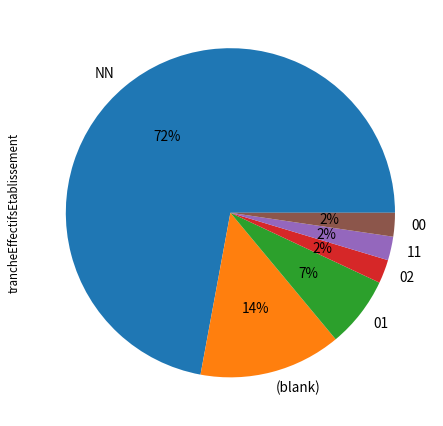

What percentage is the (blank) slice, to the nearest percent?

14%